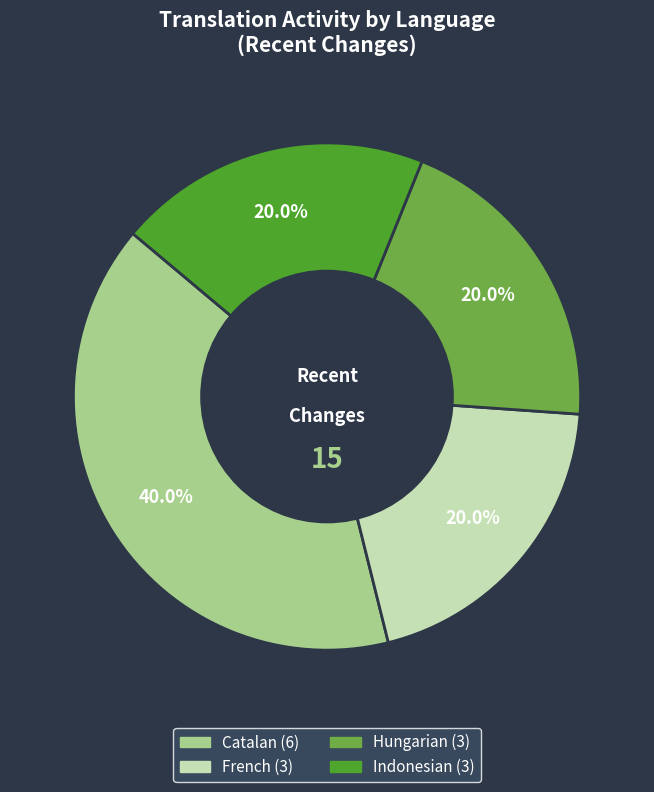

Is there a majority slice in this chart?

No